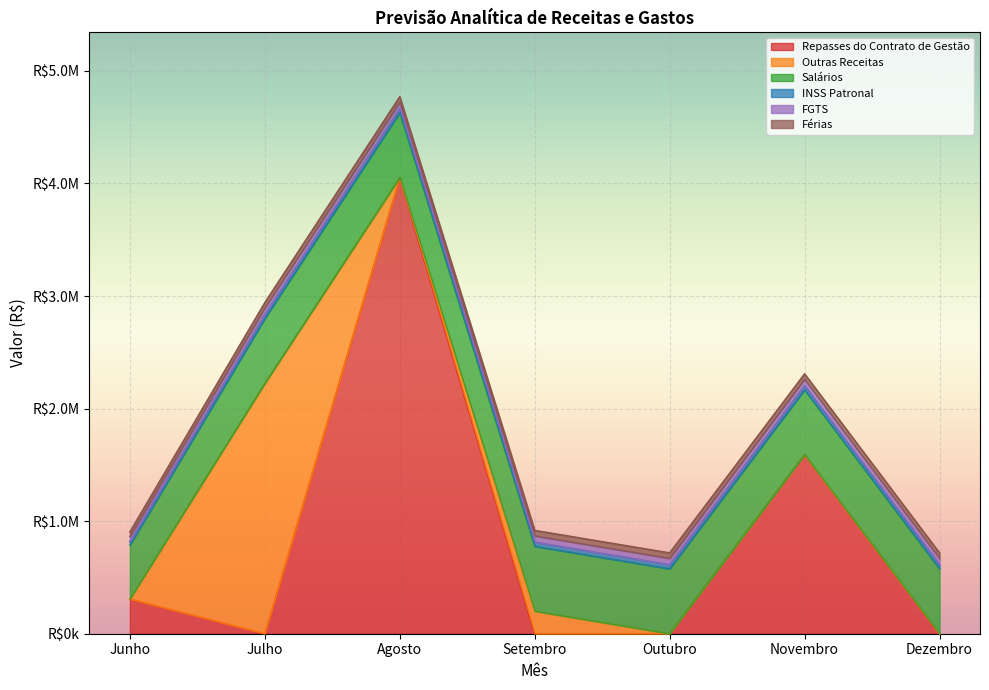

What is the difference between the highest and lowest values at Setembro?

576467.3